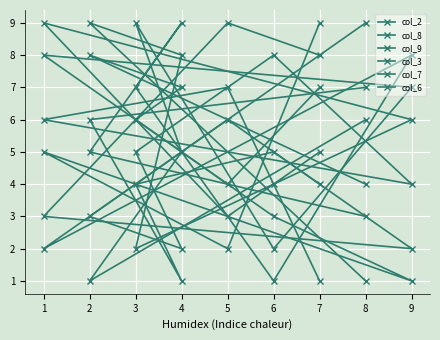

Where is col_3 nearest to the value 5?

6